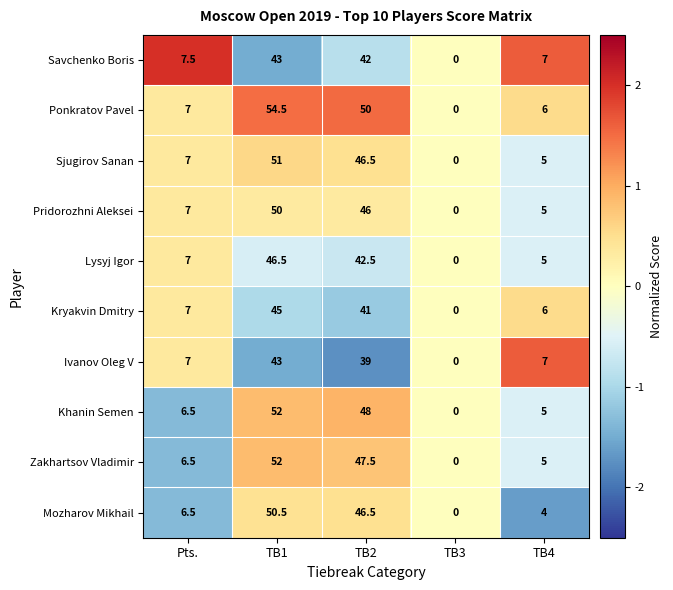

The Sjugirov Sanan series shows 10.4 at Pts.. True or false?

False